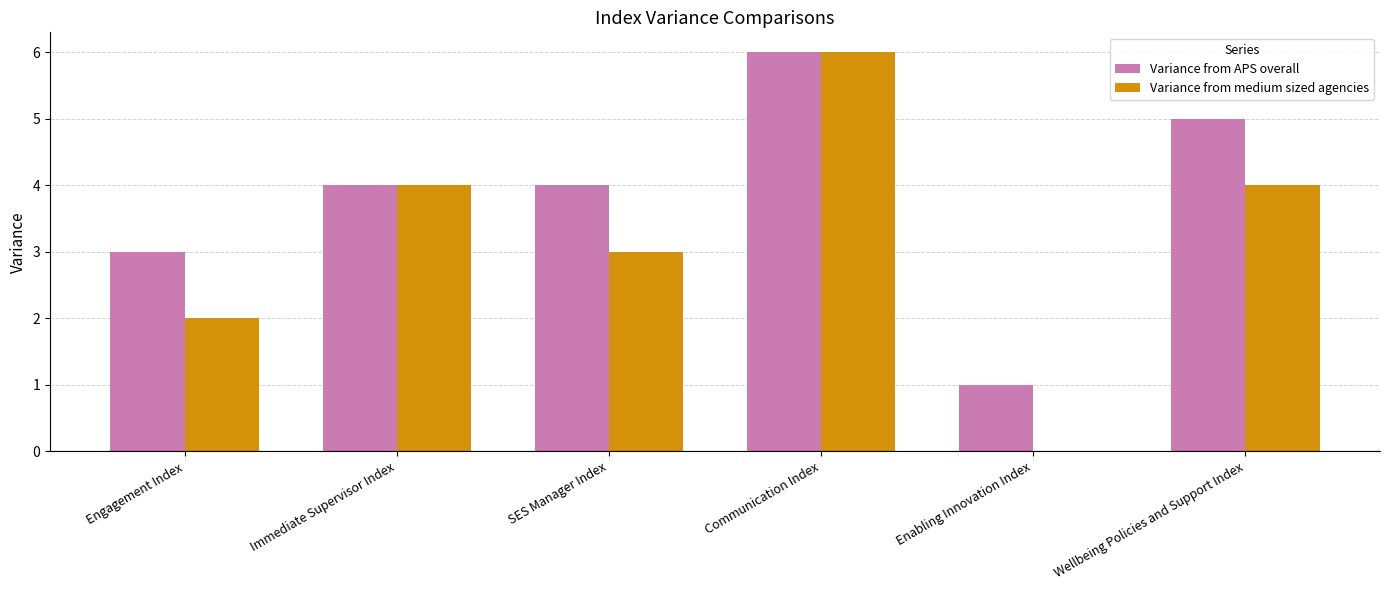

The Variance from medium sized agencies series shows -3 at Enabling Innovation Index. True or false?

False